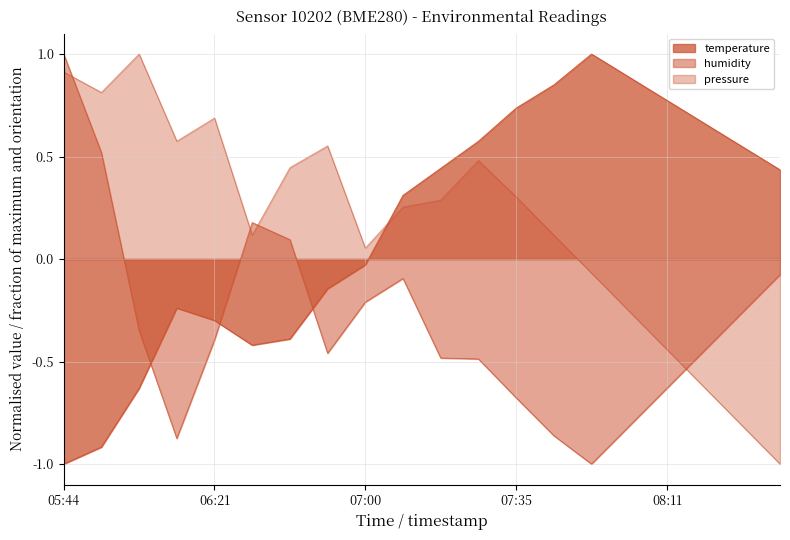

What is the difference between the highest and lowest values at 08:02?

1.7